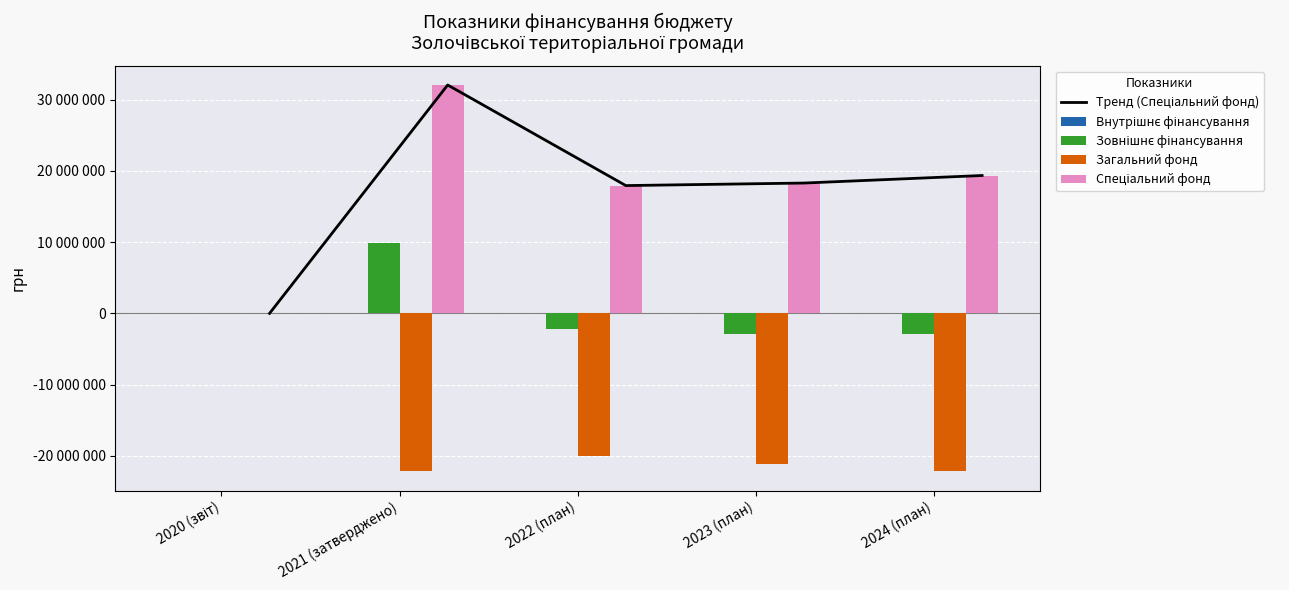

Which category has the highest value across all series?

2021 (затверджено)